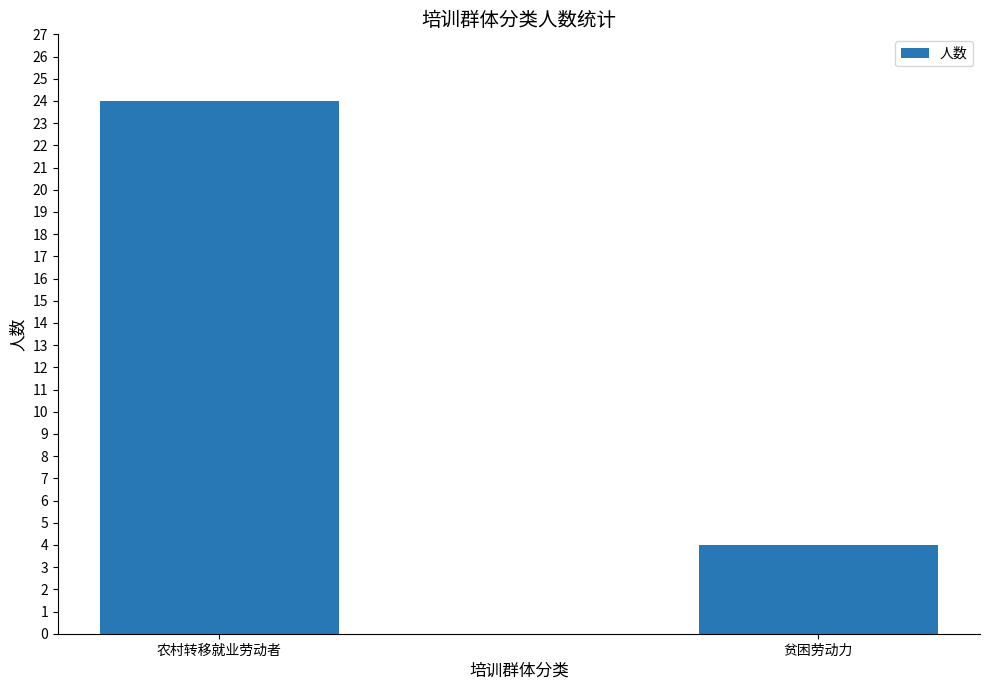

Reading left to right, list all the values displayed in this chart.

24	4